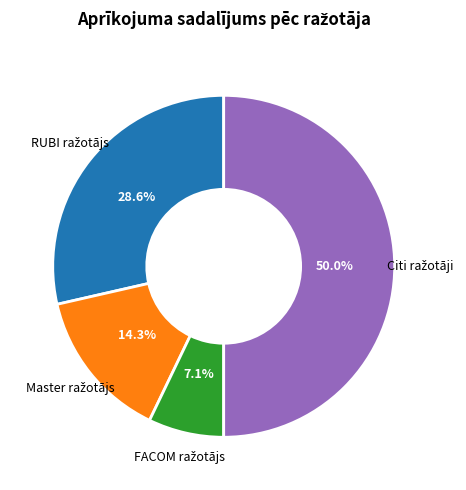

Count the number of slices in the pie.

4